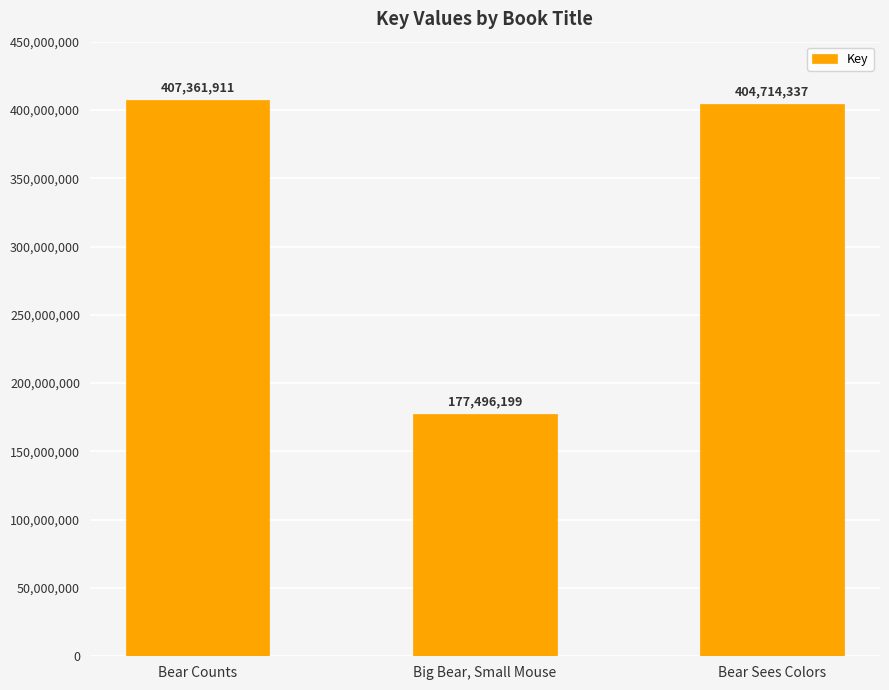

Reading left to right, list all the values displayed in this chart.

Bear Counts=407361911	Big Bear, Small Mouse=177496199	Bear Sees Colors=404714337